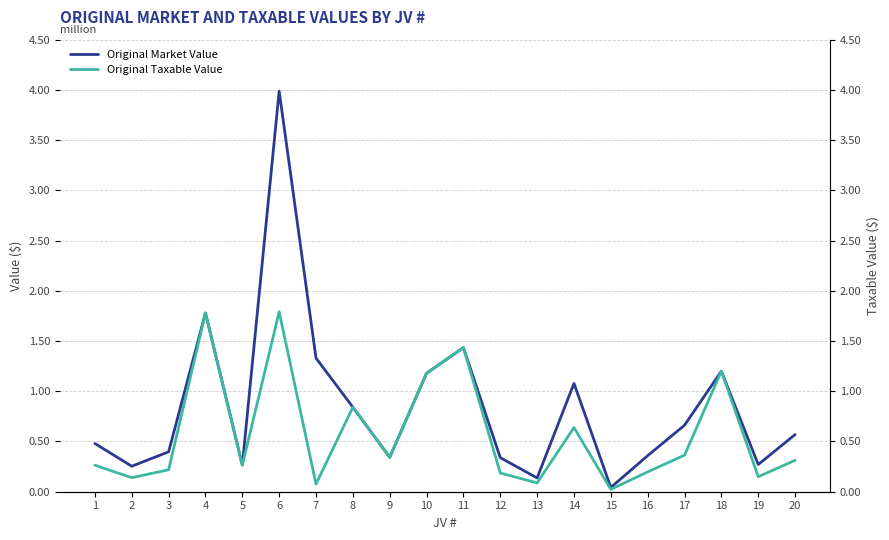

Reading right to left, what are all the values shown in this chart?

Original Market Value: 20=569000	19=271000	18=1200000	17=662000	16=359000	15=42423	14=1078096	13=137001	12=339000	11=1434330	10=1179361	9=343000	8=841741	7=1330083	6=3987918	5=265332	4=1779300	3=397204	2=254000	1=480000
Original Taxable Value: 20=312950	19=149050	18=1200000	17=364100	16=197450	15=23332	14=639191	13=87613	12=186451	11=1434330	10=1179361	9=343000	8=841741	7=76051	6=1791126	5=263748	4=1779300	3=218643	2=139700	1=264000